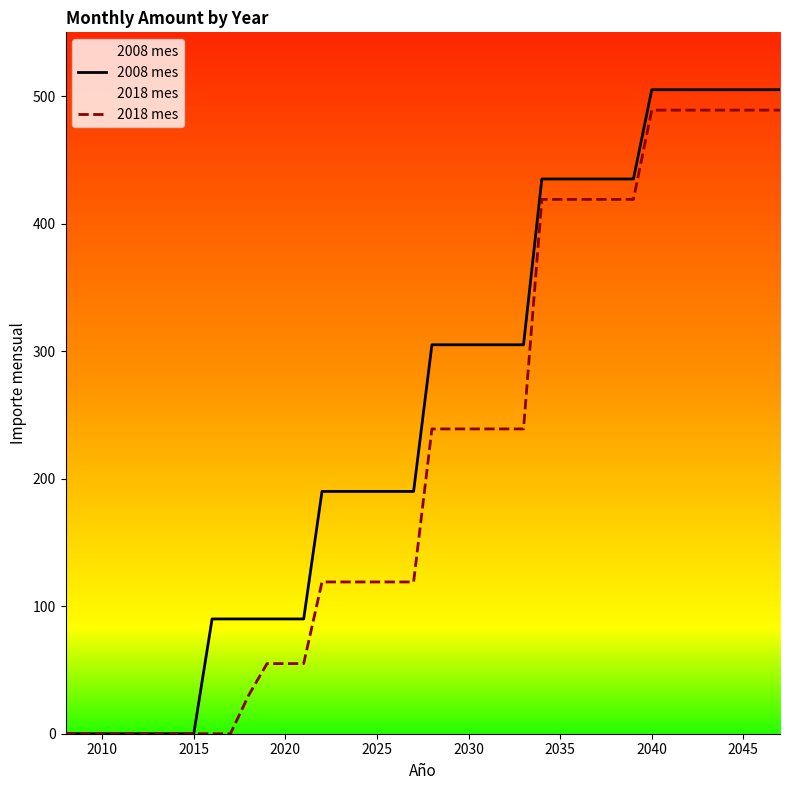

The value of 2008 mes at 2010 is 0.0. True or false?

True